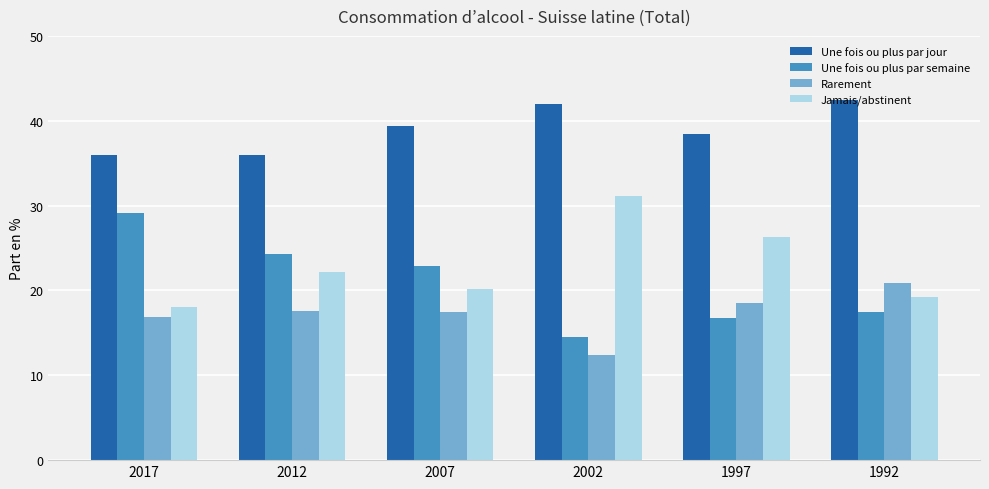

Is it true that Jamais/abstinent equals 19.2 at 1992?

True